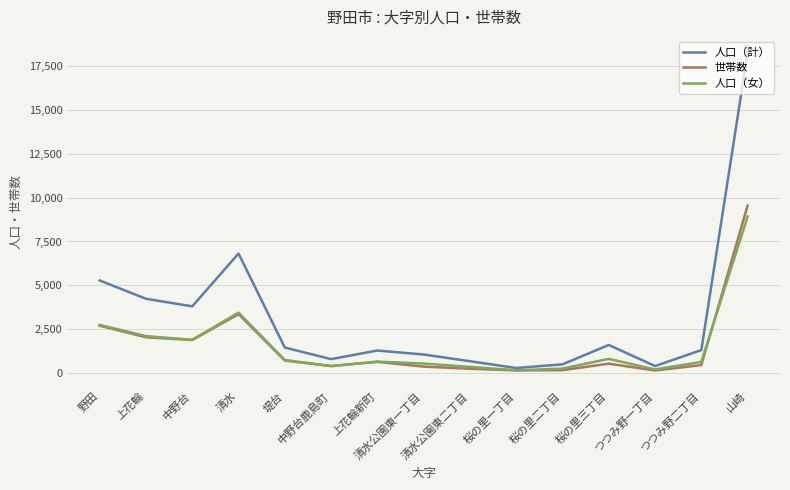

What is the minimum value shown in the chart?

130